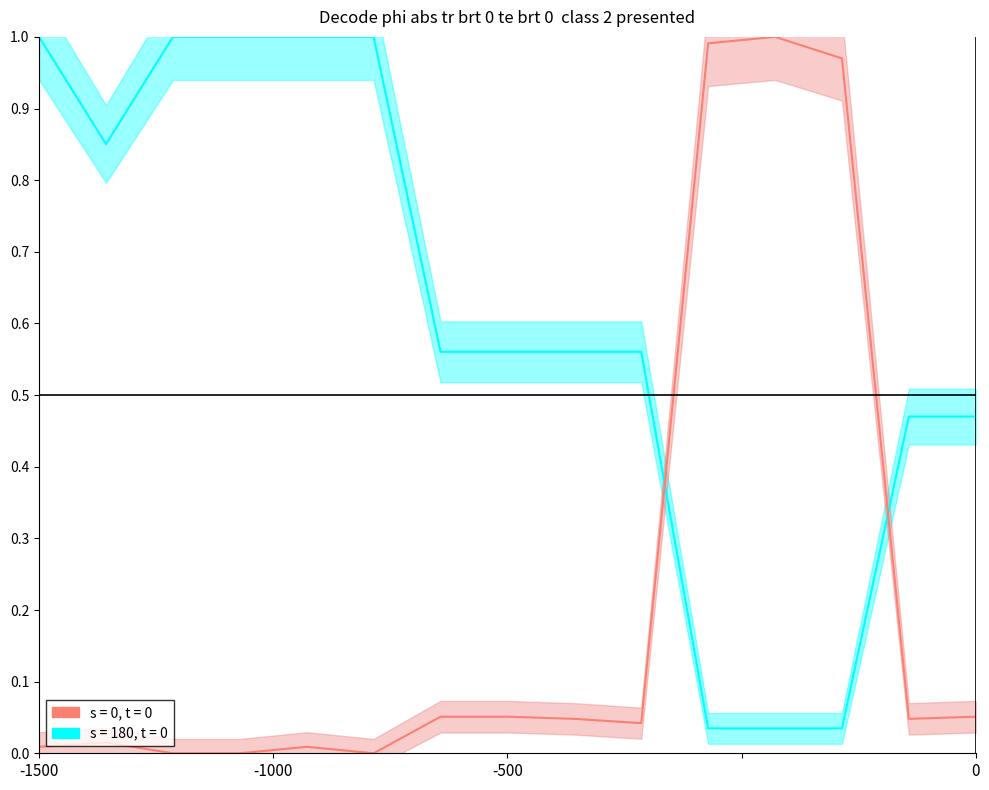

Reading left to right, extract all data points from this chart.

Ціна: 1.0	0.9	1.0	1.0	1.0	1.0	0.6	0.6	0.6	0.6	0.0	0.0	0.0	0.5	0.5
Залишок: 0.0	0.0	0.0	0.0	0.0	0.0	0.1	0.1	0.0	0.0	1.0	1.0	1.0	0.0	0.1